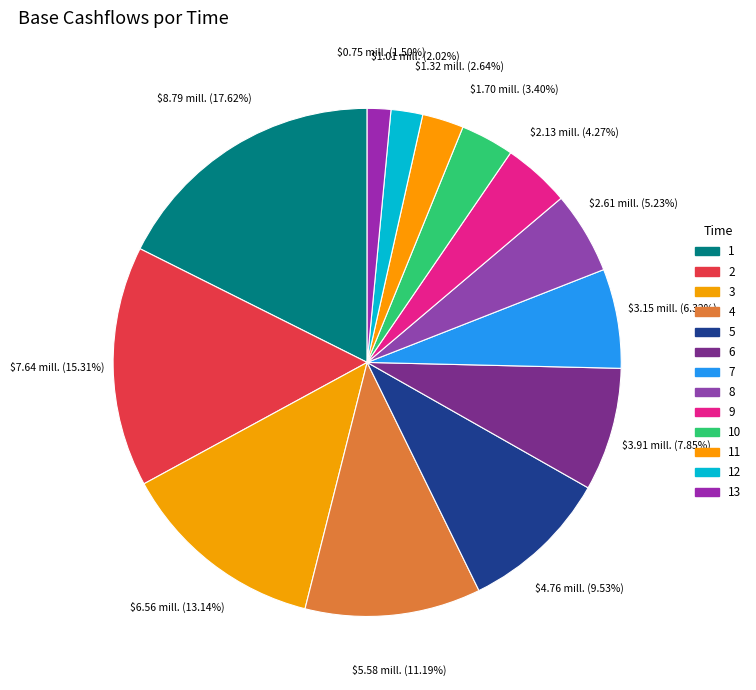

What is the smallest slice in the pie chart?

13